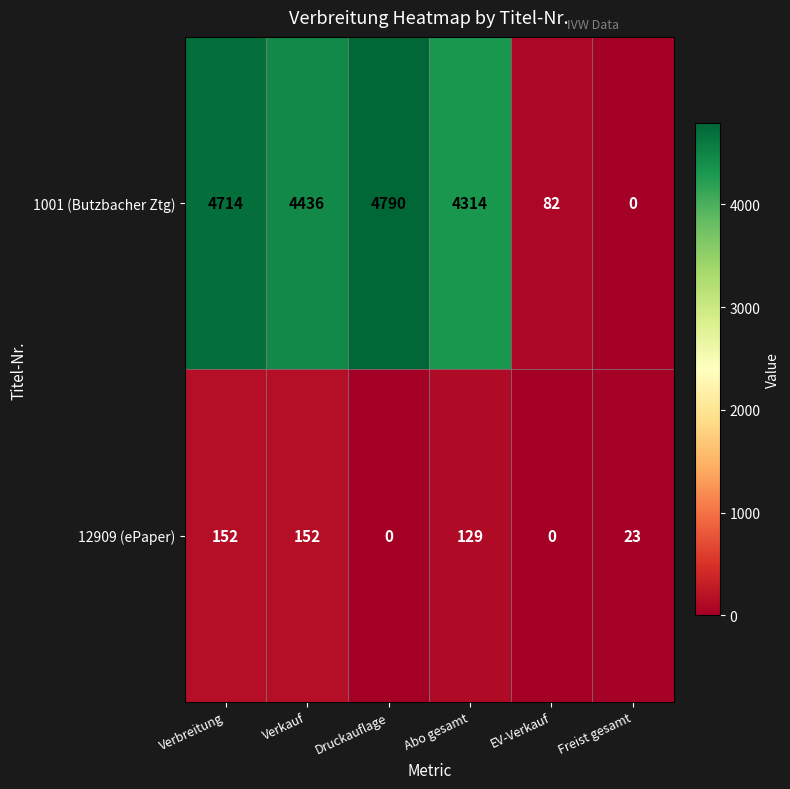

Rank the series by their average value, from lowest to highest.

12909 (ePaper), 1001 (Butzbacher Ztg)